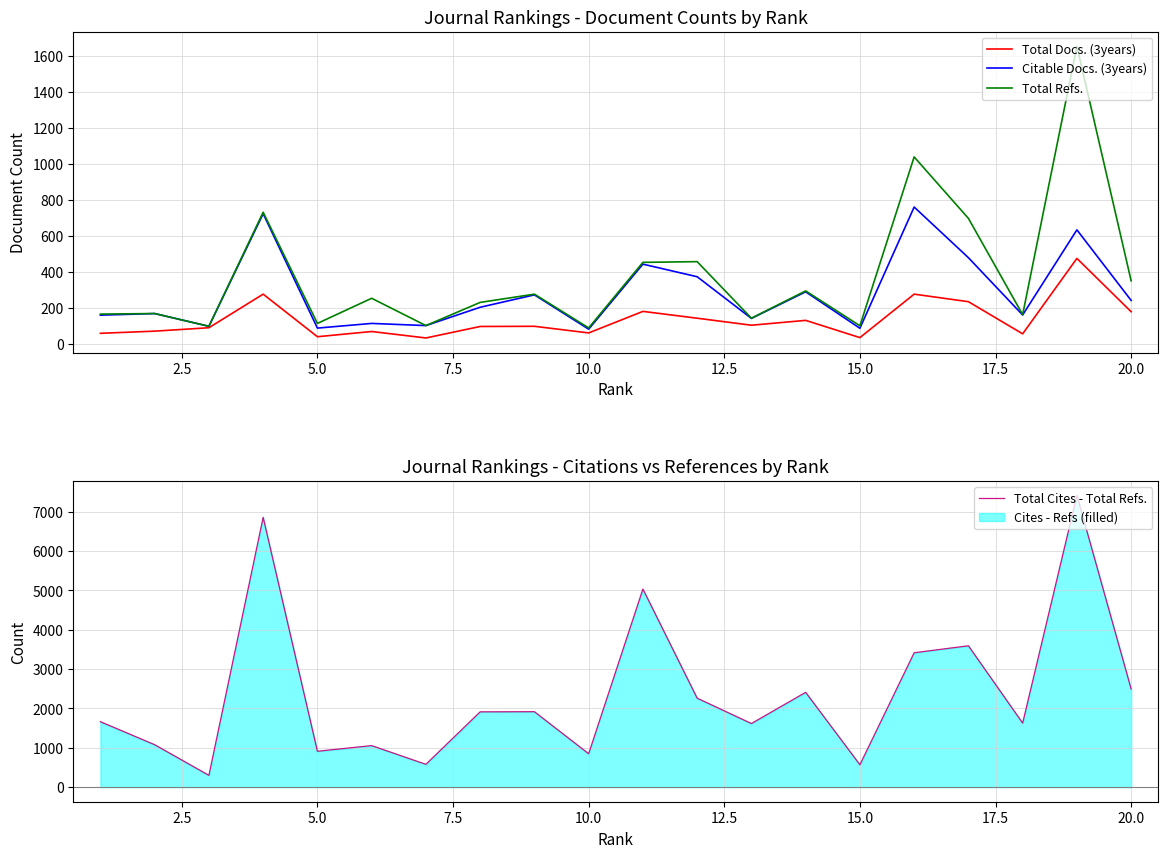

What is the average value of the Total Docs. (3years) series?

134